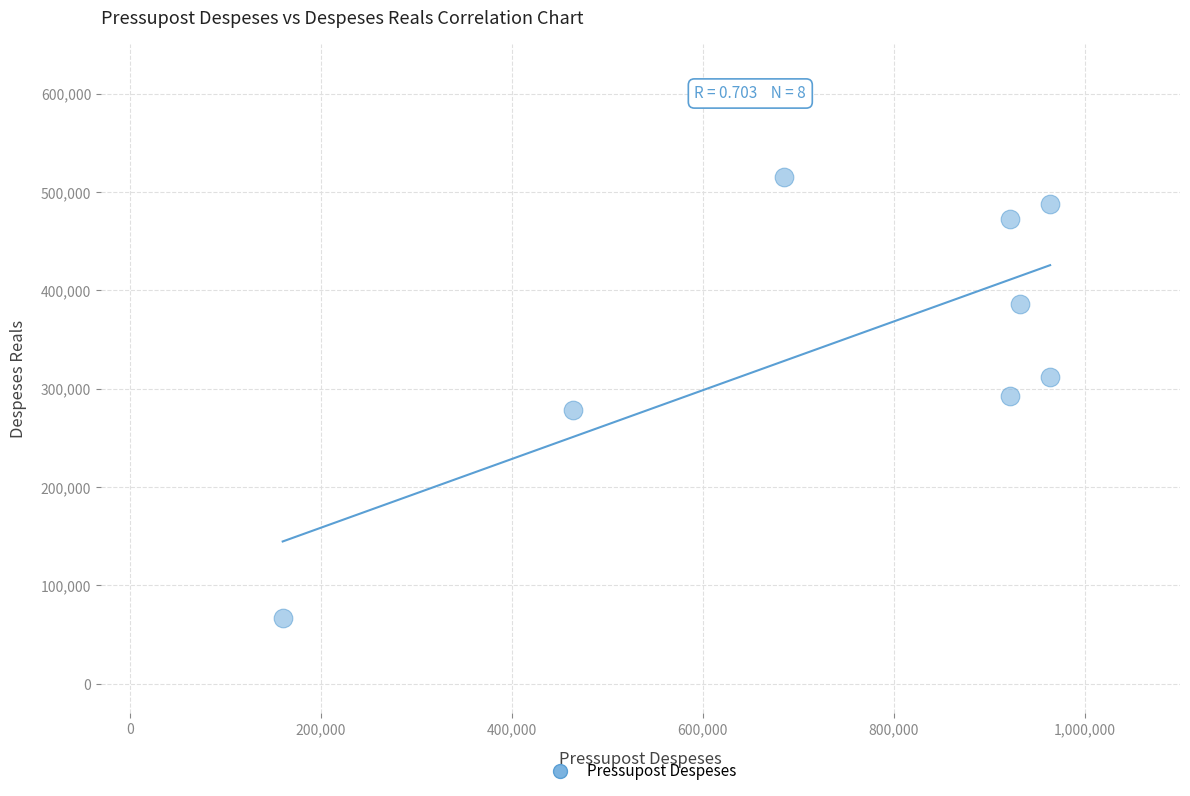

What is the average Y value?

351410.7